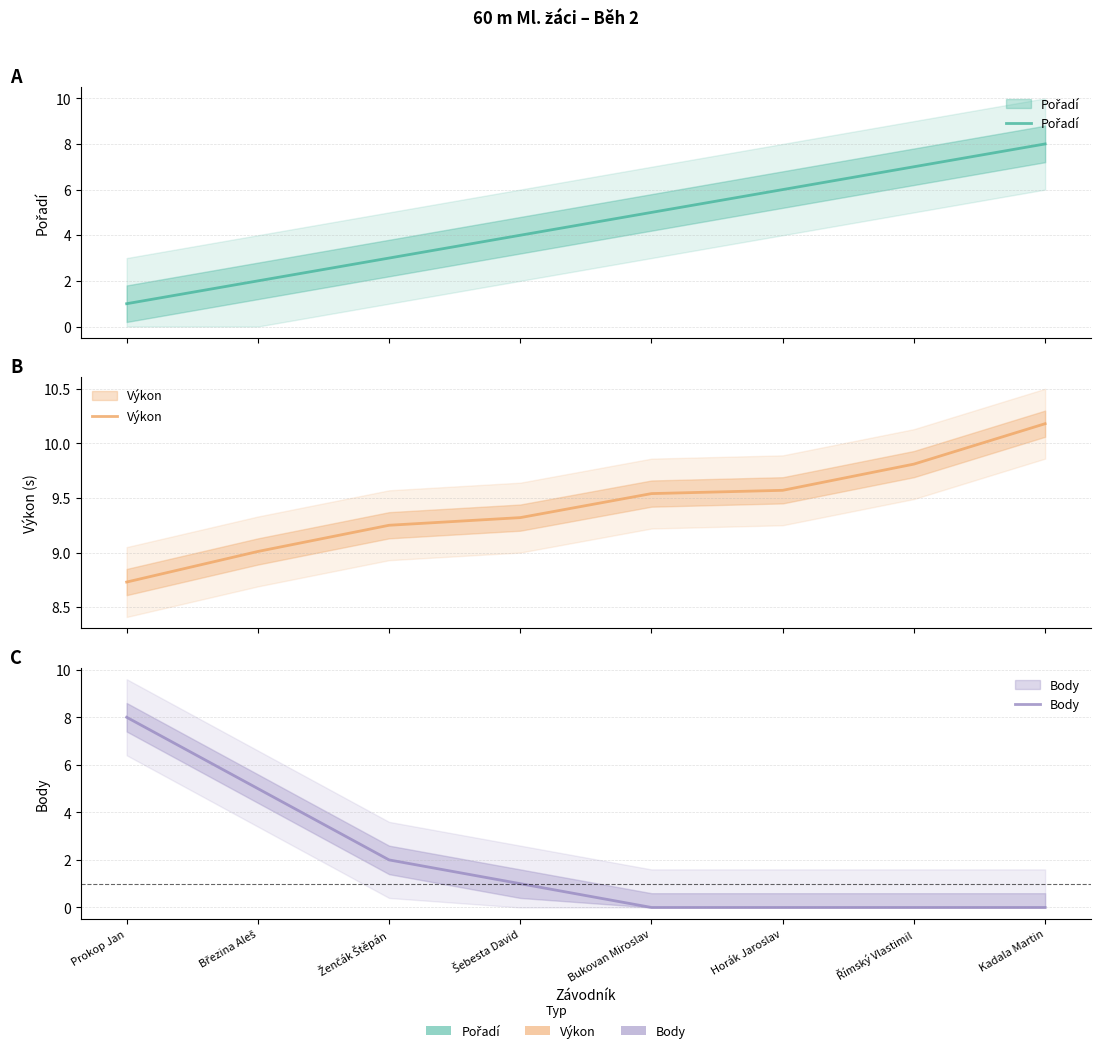

What is the value of the Body point at the 2nd from the left?

5.0